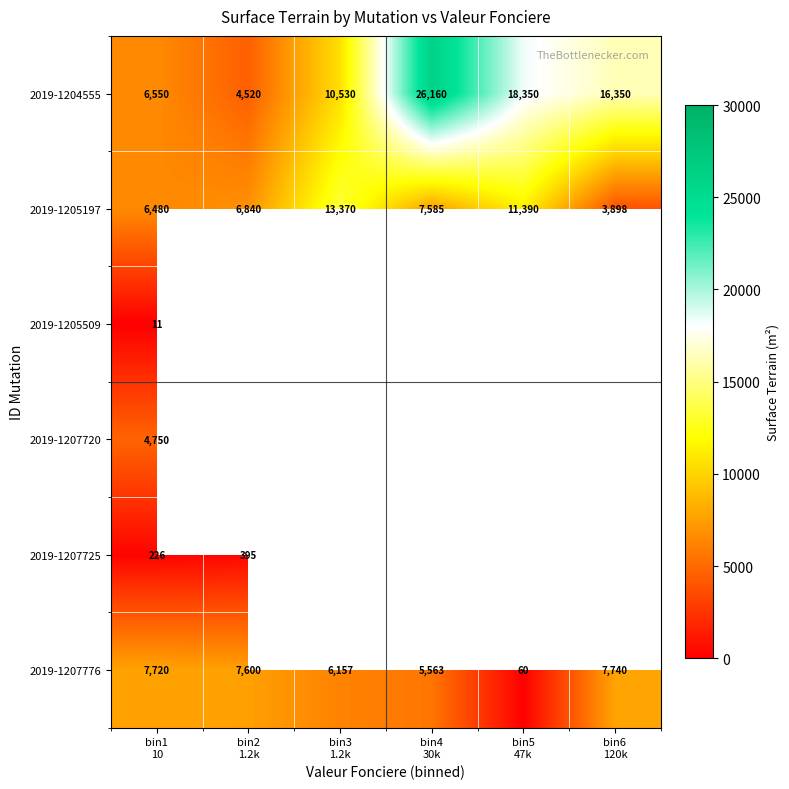

What is the lowest value of the 2019-1204555 series?

4520